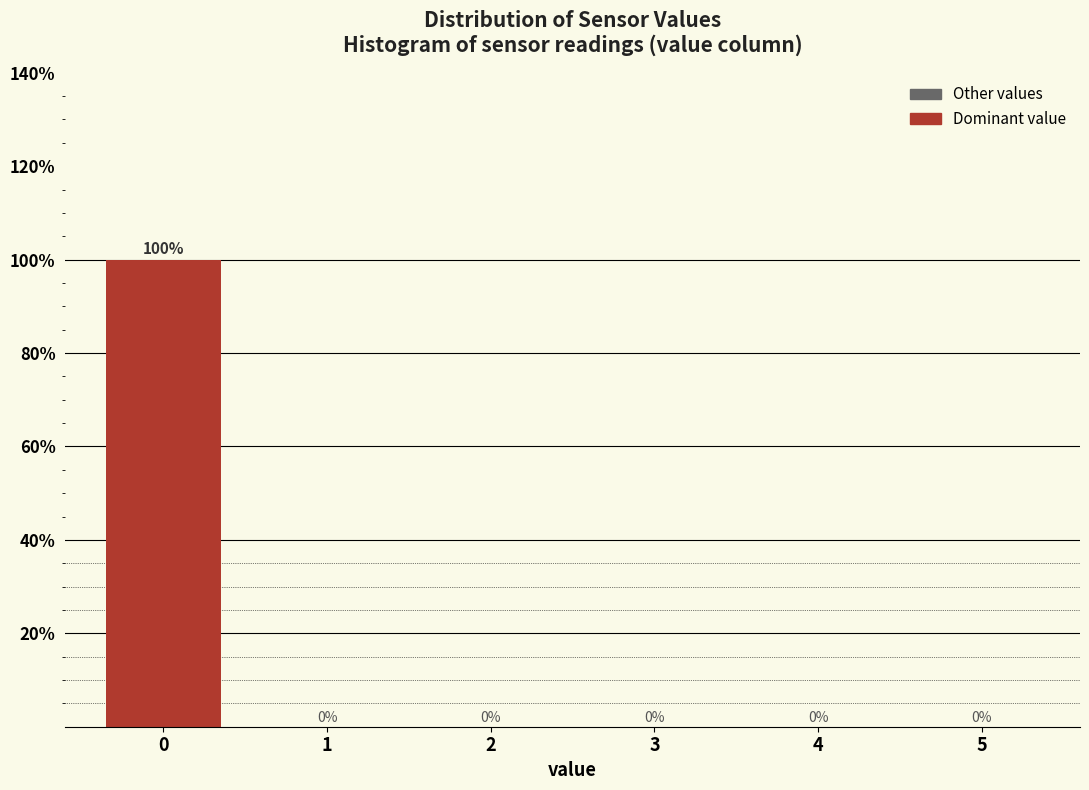

Reading left to right, what are all the values shown in this chart?

0=100	1=0	2=0	3=0	4=0	5=0